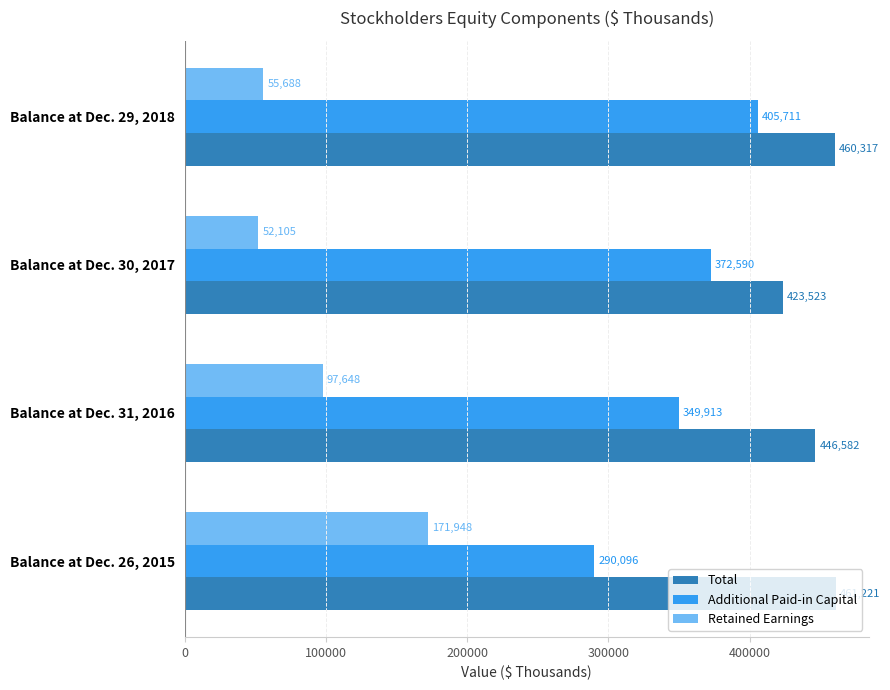

Which series has the widest spread of values?

Retained Earnings